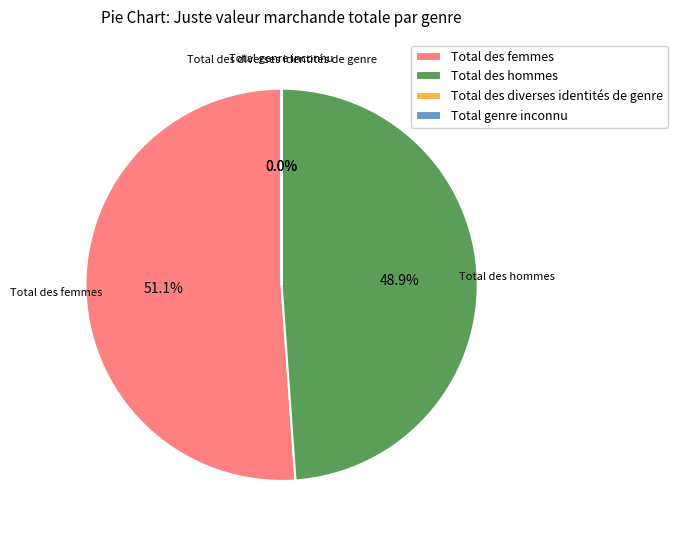

Combined, do Total des hommes and Total des femmes account for over 50%?

Yes